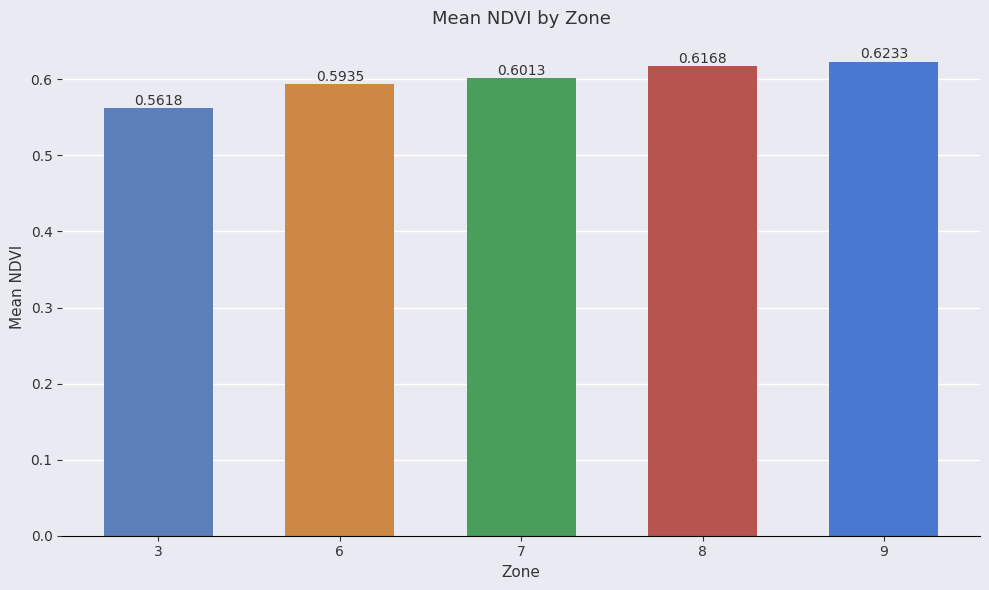

The chart shows a value of 0.6 at 8. True or false?

True